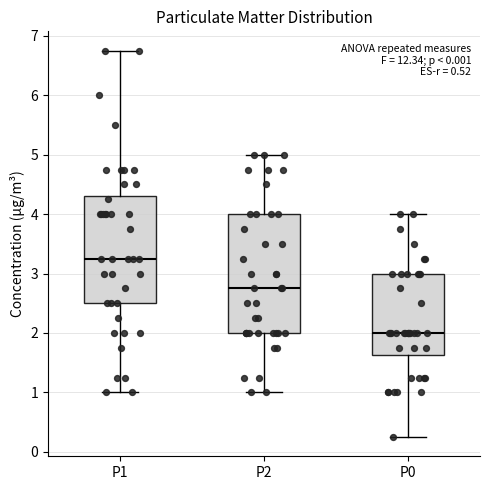

Which box is the tallest, from its lower edge to its upper edge?

P2